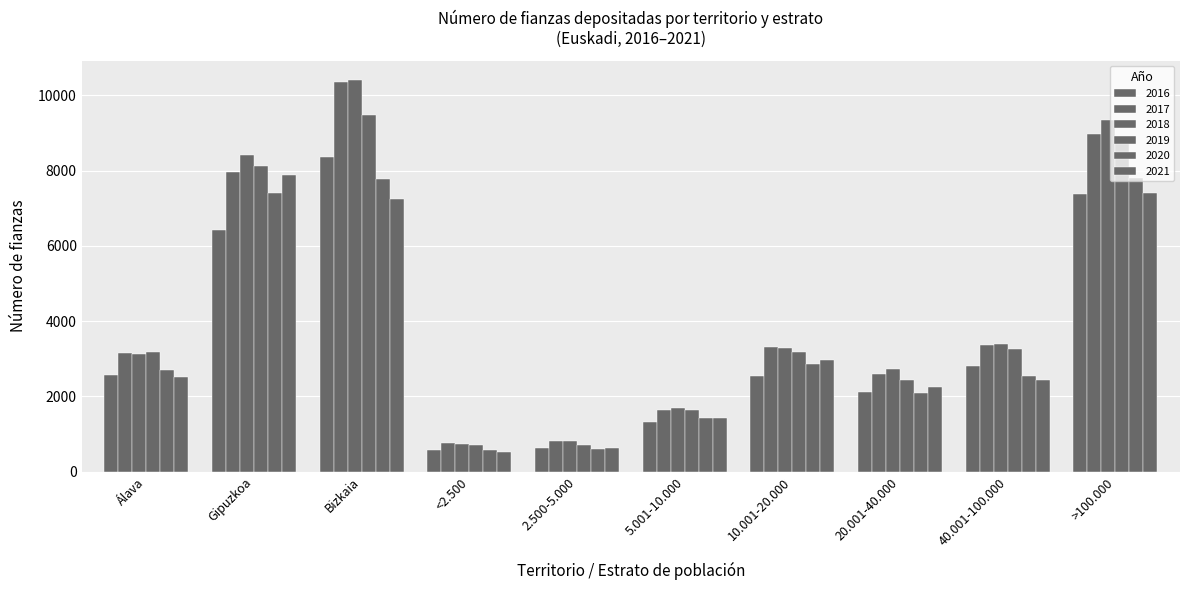

Rank the series at 10.001-20.000 from highest to lowest value.

2017, 2018, 2019, 2021, 2020, 2016